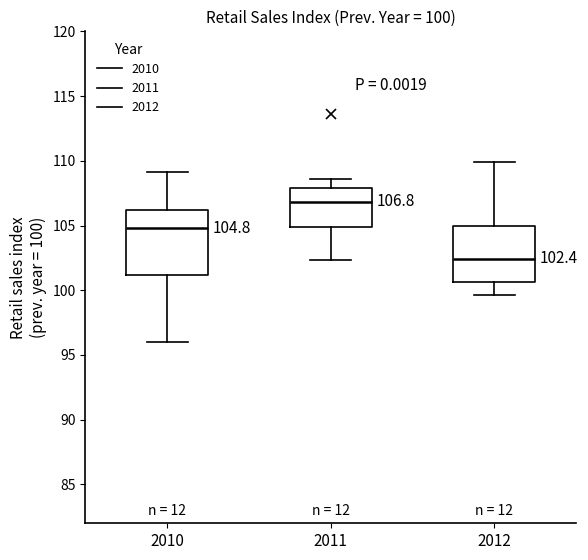

Which box has the highest median line?

2011